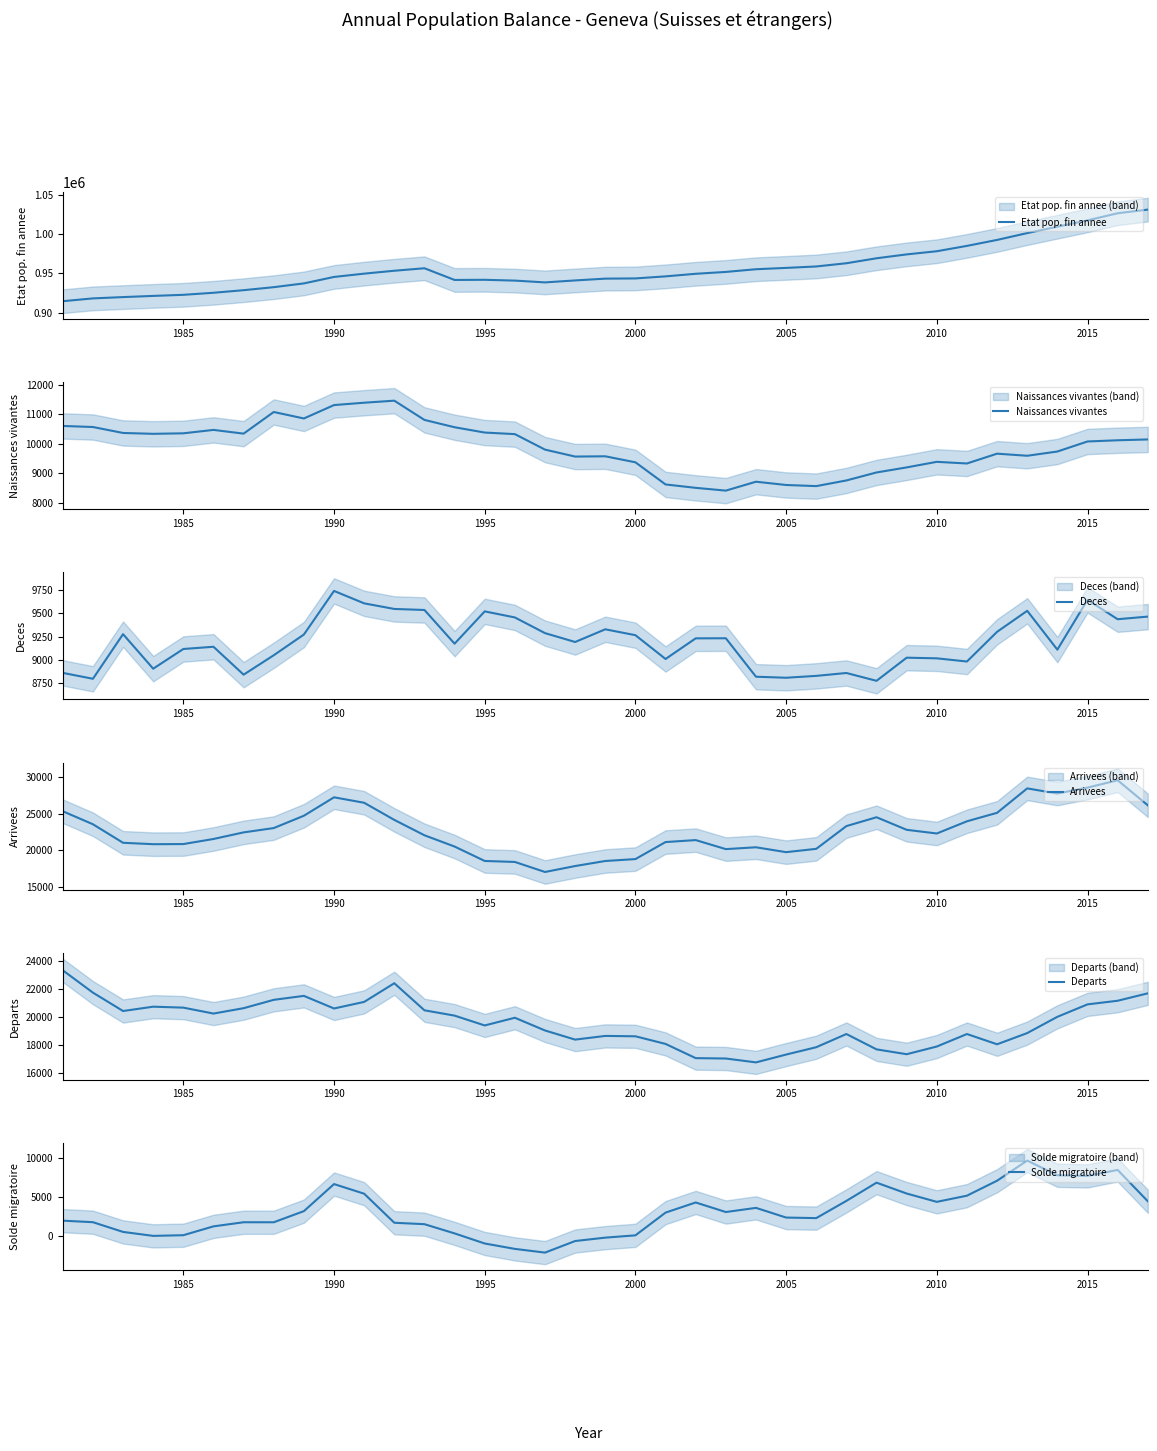

What is the difference between the maximum and minimum values in the Naissances vivantes series?

3053